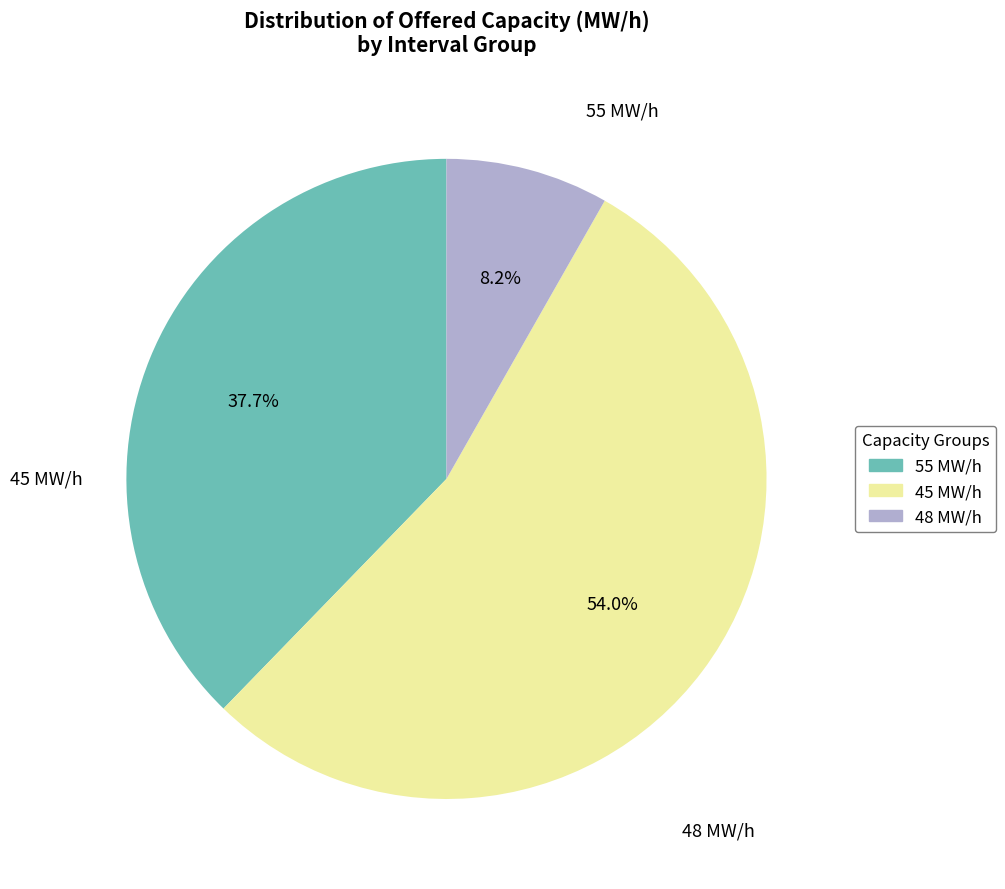

To the nearest percent, what is the average slice percentage?

33%